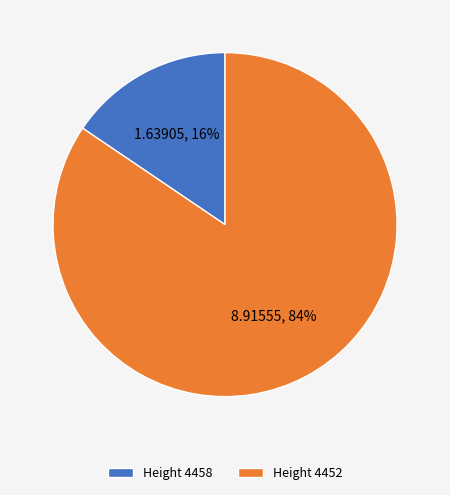

Count the number of slices in the pie.

2